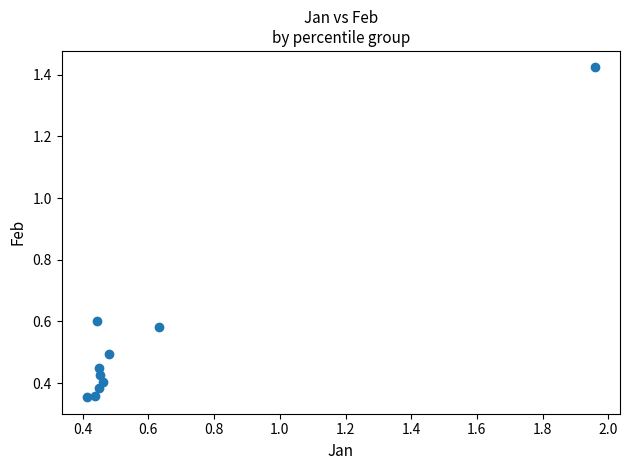

What is the range of Y values (max minus min)?

1.1